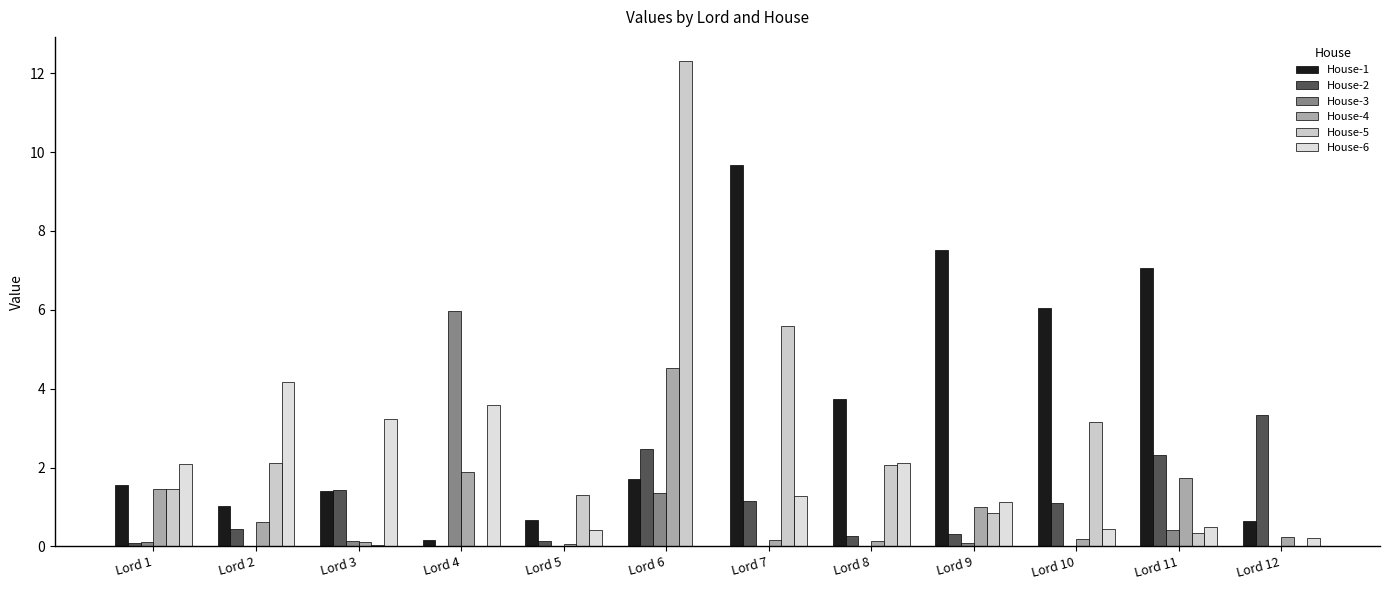

Between Lord 1 and Lord 4, which is larger?

Lord 1